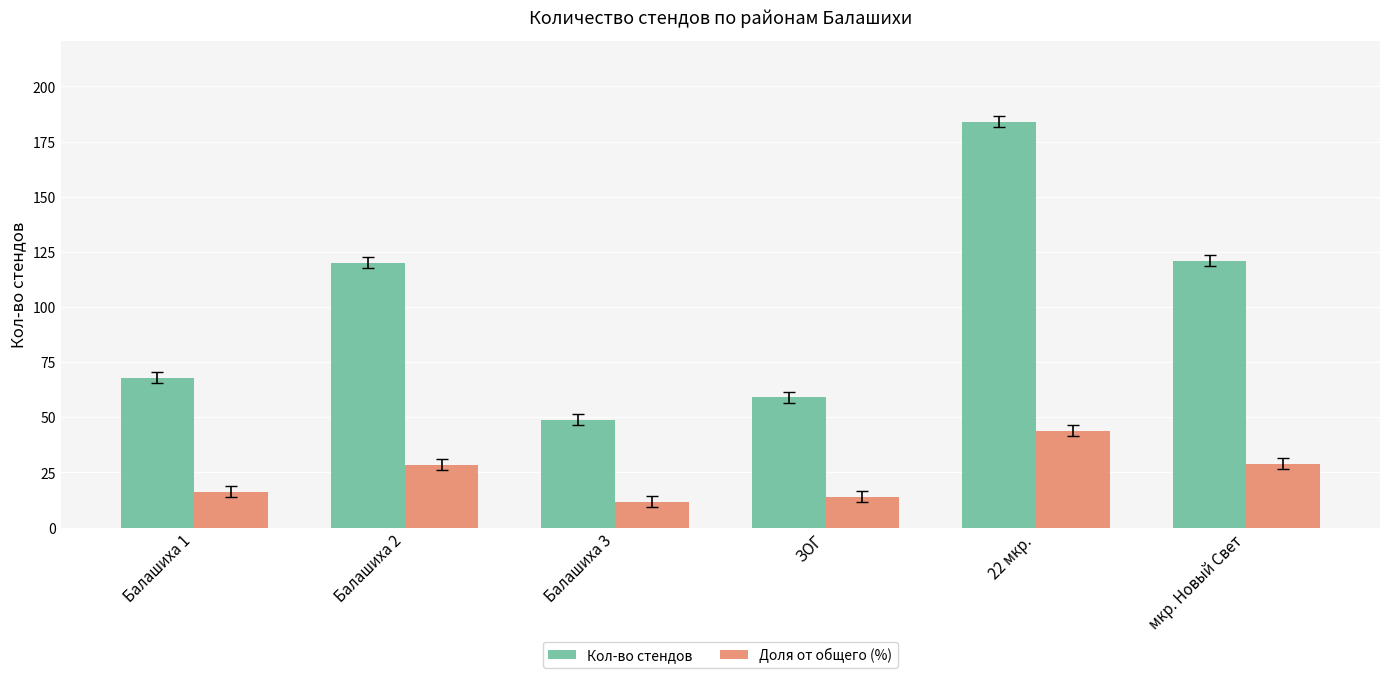

True or false: Кол-во стендов has a value of 121.0 at мкр. Новый Свет.

True